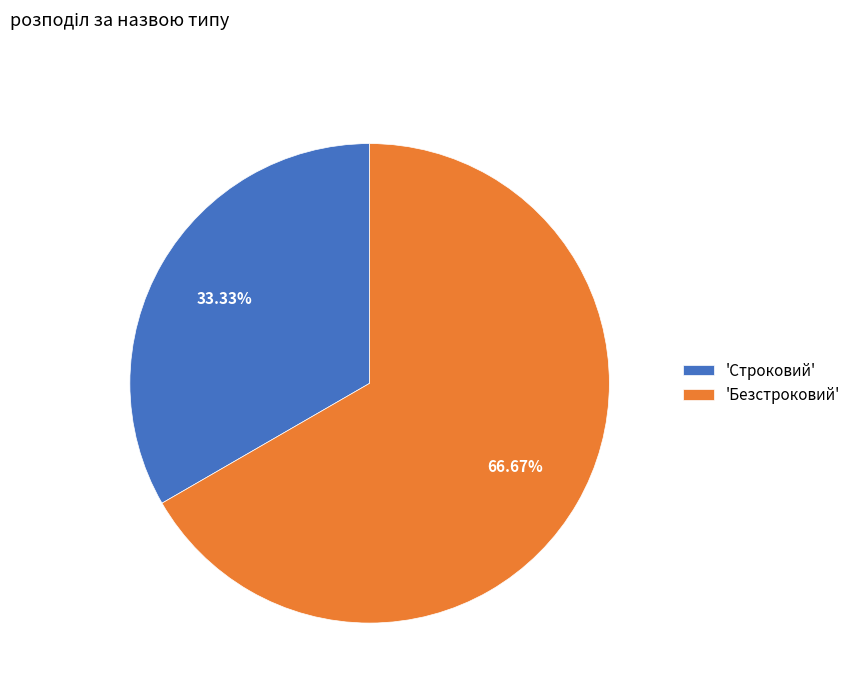

Is 'Строковий' the majority of the pie?

No